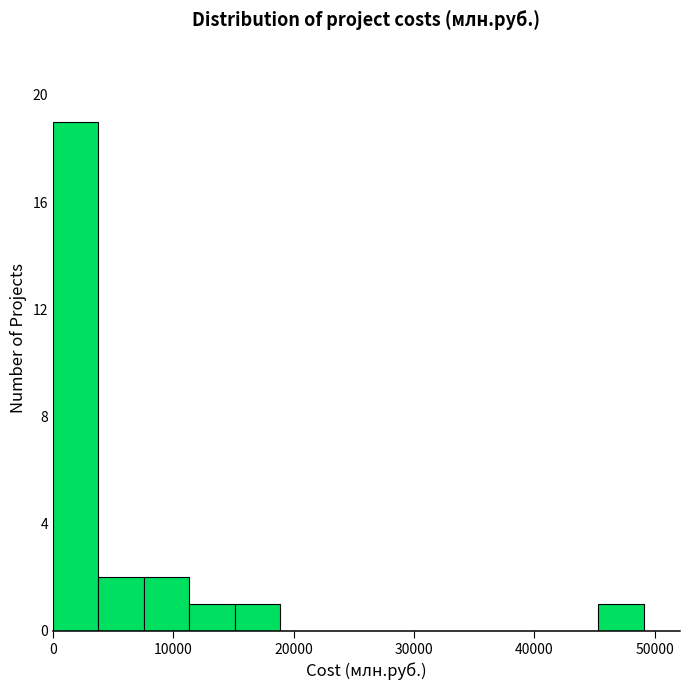

Around what value on the x-axis is the tallest bar? Give the approximate position of its centre, as read against the axis.

2000